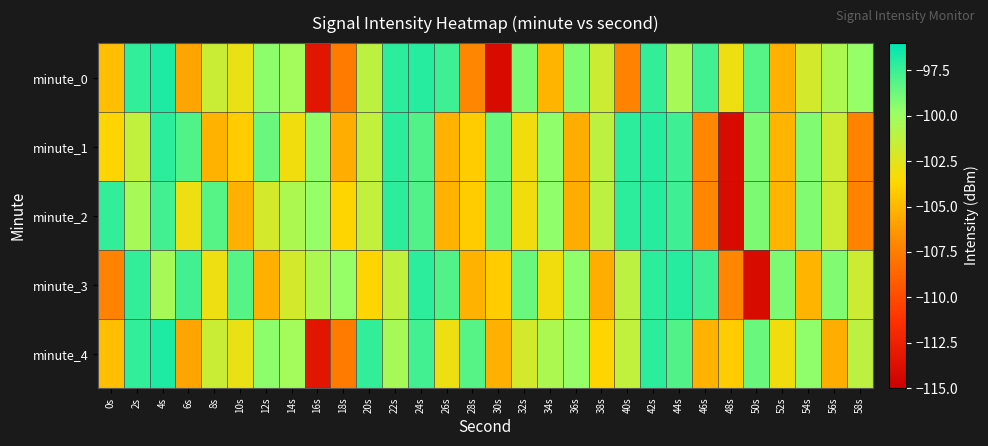

Reading left to right, transcribe all the data shown in this chart.

minute_0: 0s=-104.7	2s=-97.3	4s=-96.8	6s=-105.8	8s=-101.6	10s=-102.8	12s=-99.6	14s=-100.2	16s=-113.4	18s=-107.6	20s=-101.1	22s=-97.2	24s=-97.0	26s=-97.6	28s=-107.1	30s=-114.2	32s=-99.2	34s=-105.1	36s=-99.2	38s=-101.7	40s=-107.3	42s=-97.3	44s=-100.3	46s=-97.7	48s=-102.9	50s=-98.2	52s=-105.3	54s=-102.0	56s=-100.6	58s=-99.7
minute_1: 0s=-103.7	2s=-101.3	4s=-97.2	6s=-98.1	8s=-105.2	10s=-104.1	12s=-98.6	14s=-103.1	16s=-99.6	18s=-105.4	20s=-101.3	22s=-97.2	24s=-98.1	26s=-105.2	28s=-104.1	30s=-98.6	32s=-103.1	34s=-99.6	36s=-105.4	38s=-101.1	40s=-97.2	42s=-97.0	44s=-97.6	46s=-107.1	48s=-114.2	50s=-99.2	52s=-105.1	54s=-99.2	56s=-101.7	58s=-107.3
minute_2: 0s=-97.3	2s=-100.3	4s=-97.7	6s=-102.9	8s=-98.2	10s=-105.3	12s=-102.0	14s=-100.6	16s=-99.7	18s=-103.7	20s=-101.3	22s=-97.2	24s=-98.1	26s=-105.2	28s=-104.1	30s=-98.6	32s=-103.1	34s=-99.6	36s=-105.4	38s=-101.1	40s=-97.2	42s=-97.0	44s=-97.6	46s=-107.1	48s=-114.2	50s=-99.2	52s=-105.1	54s=-99.2	56s=-101.7	58s=-107.3
minute_3: 0s=-107.3	2s=-97.3	4s=-100.3	6s=-97.7	8s=-102.9	10s=-98.2	12s=-105.3	14s=-102.0	16s=-100.6	18s=-99.7	20s=-103.7	22s=-101.3	24s=-97.2	26s=-98.1	28s=-105.2	30s=-104.1	32s=-98.6	34s=-103.1	36s=-99.6	38s=-105.4	40s=-101.1	42s=-97.2	44s=-97.0	46s=-97.6	48s=-107.1	50s=-114.2	52s=-99.2	54s=-105.1	56s=-99.2	58s=-101.7
minute_4: 0s=-104.7	2s=-97.3	4s=-96.8	6s=-105.8	8s=-101.6	10s=-102.8	12s=-99.6	14s=-100.2	16s=-113.4	18s=-107.6	20s=-97.3	22s=-100.3	24s=-97.7	26s=-102.9	28s=-98.2	30s=-105.3	32s=-102.0	34s=-100.6	36s=-99.7	38s=-103.7	40s=-101.3	42s=-97.2	44s=-98.1	46s=-105.2	48s=-104.1	50s=-98.6	52s=-103.1	54s=-99.6	56s=-105.4	58s=-101.1